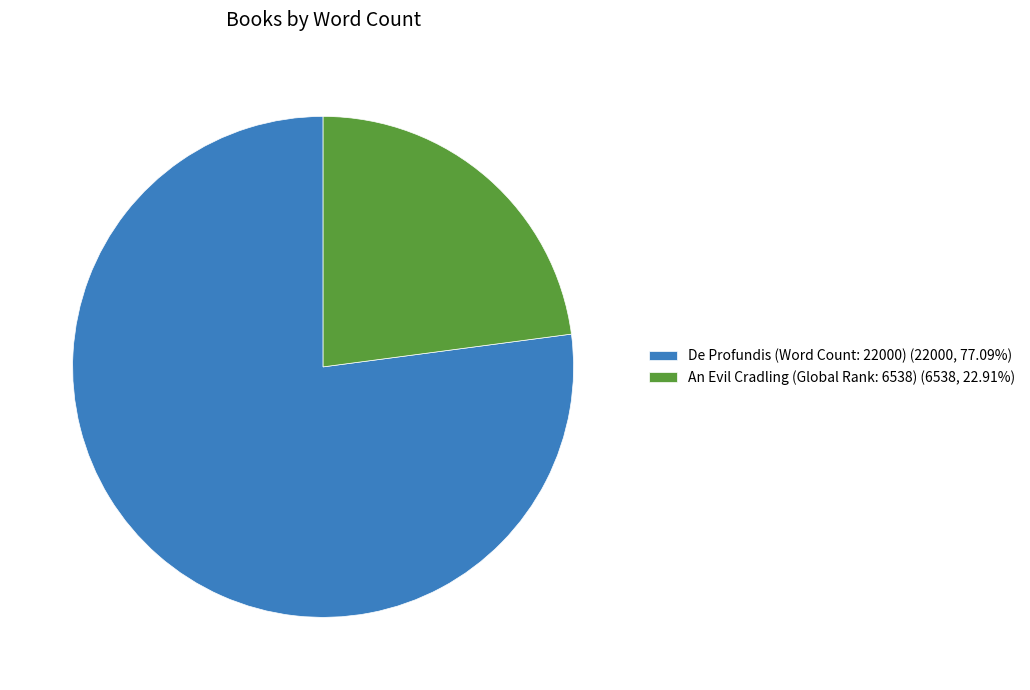

Which has a higher value, An Evil Cradling (Global Rank: 6538) or De Profundis (Word Count: 22000)?

De Profundis (Word Count: 22000)